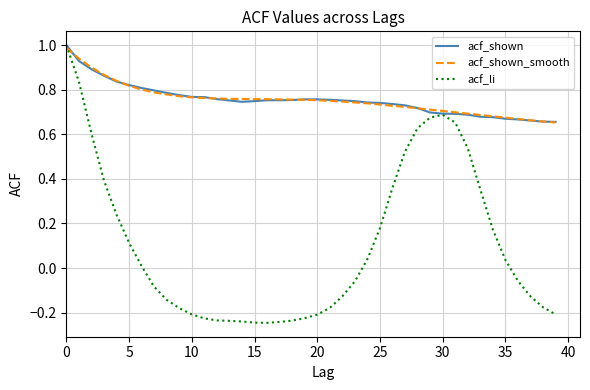

What is the maximum value for acf_shown?

1.0